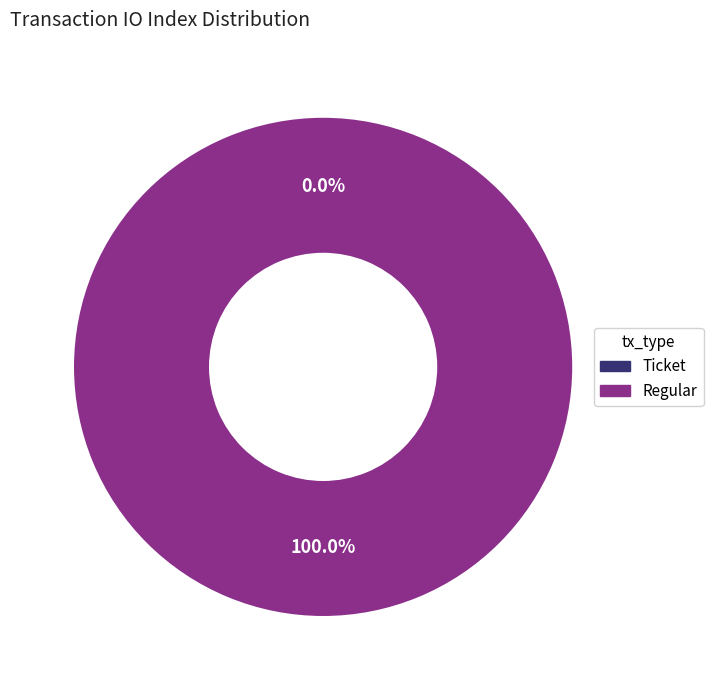

What is the smallest slice in the pie chart?

Ticket (io_index=0)